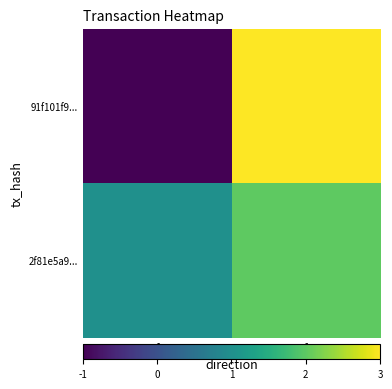

List the series in order of their overall mean, lowest first.

91f101f9..., 2f81e5a9...